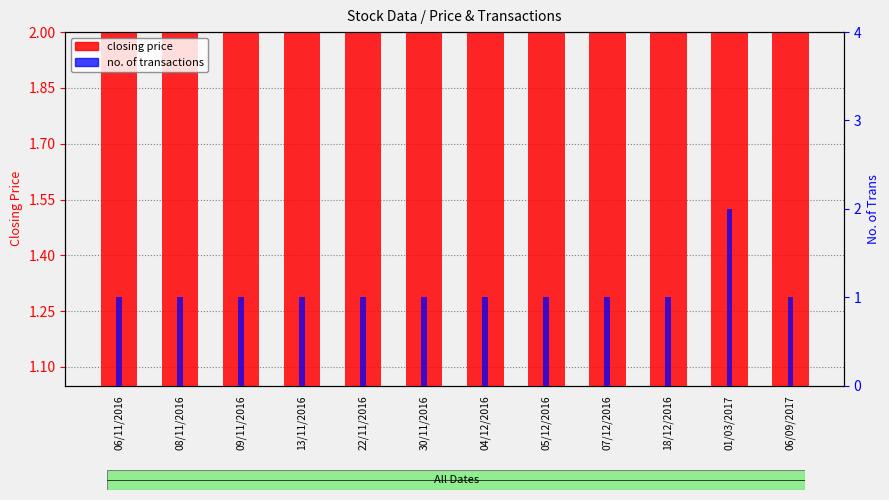

Where is closing price nearest to the value 1?

06/11/2016